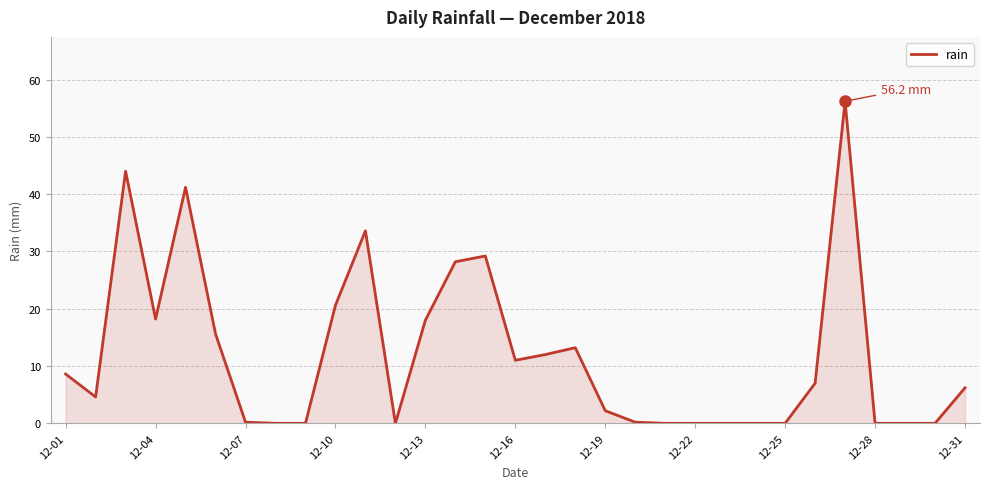

What is the greatest value displayed?

56.2